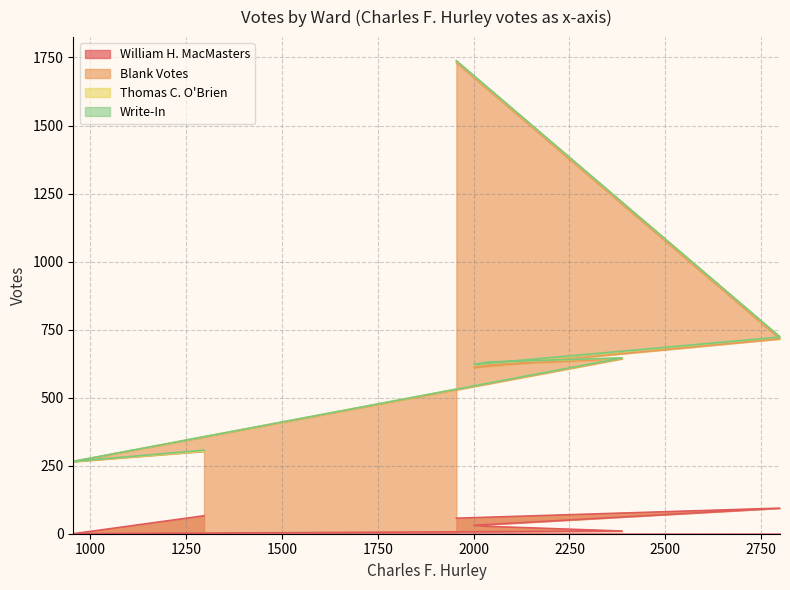

What is the maximum value for William H. MacMasters?

94